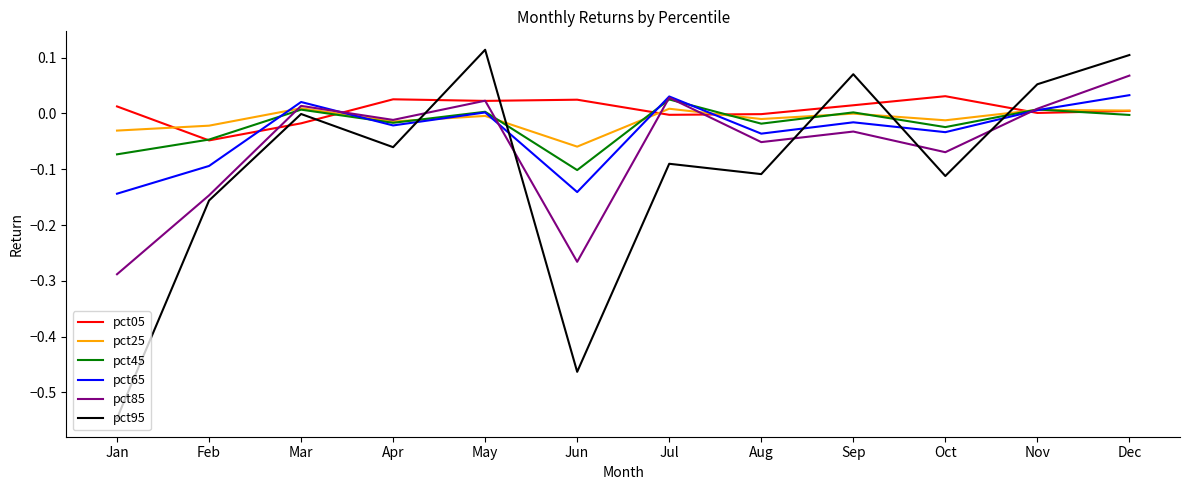

What are all the series names shown in the legend?

pct05, pct25, pct45, pct65, pct85, pct95